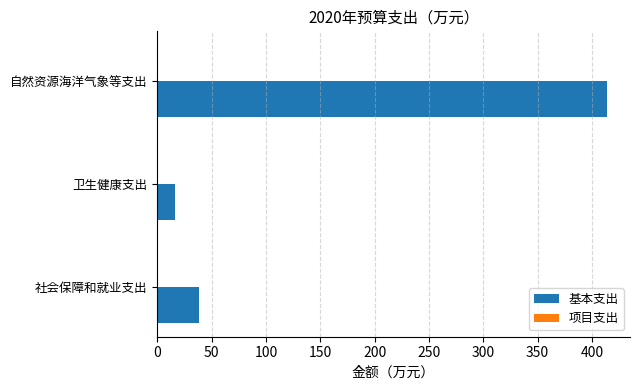

True or false: the data shows 585.7 at 自然资源海洋气象等支出.

False